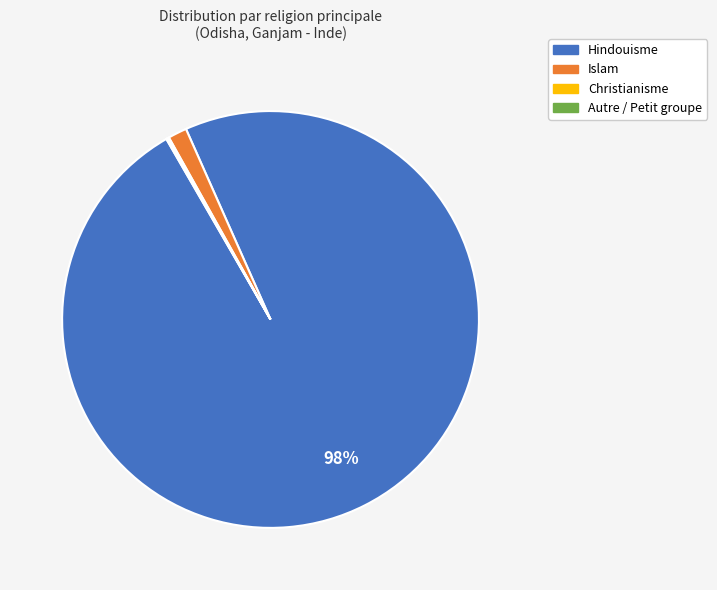

Is there a majority slice in this chart?

Yes